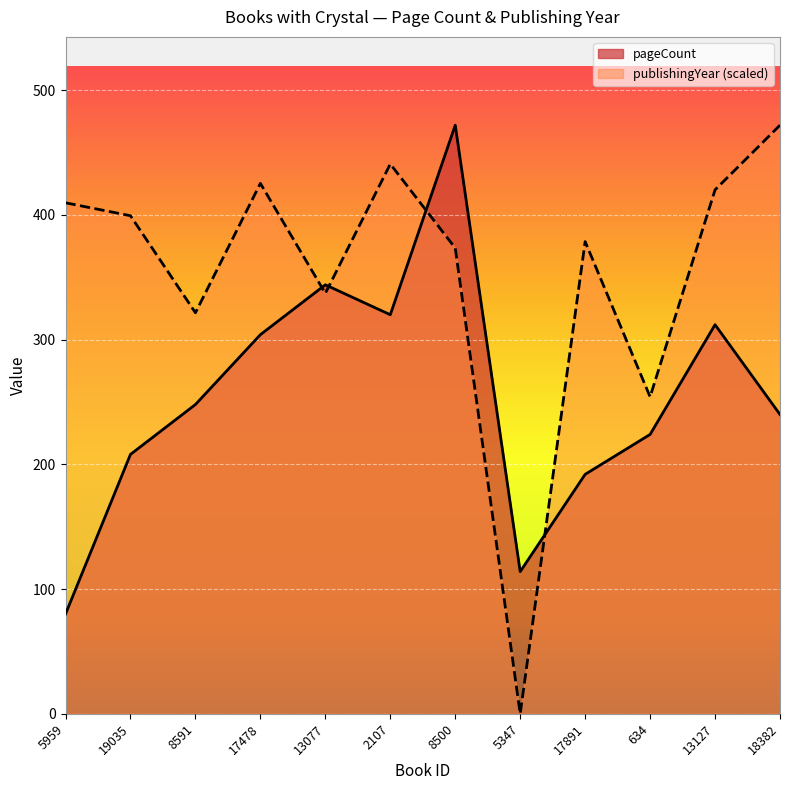

After their last crossing, which series has the higher values: publishingYear or pageCount?

publishingYear